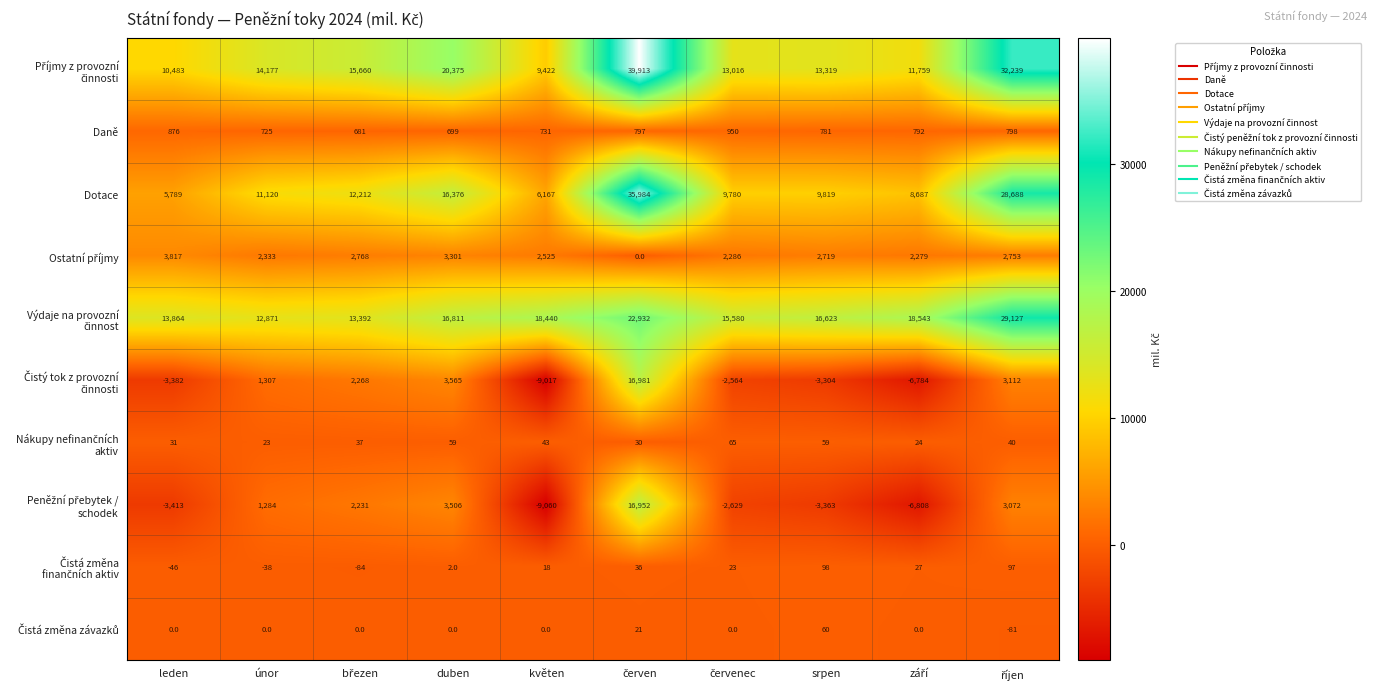

What is the difference between the second highest and minimum values in the Dotace series?

22899